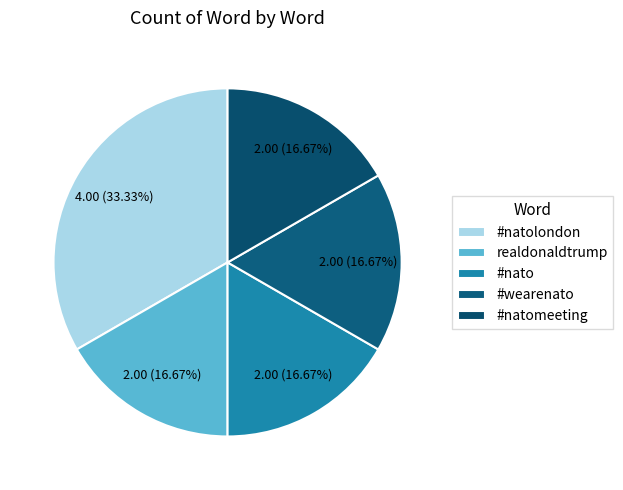

What percentage is the #natomeeting slice, to the nearest percent?

17%